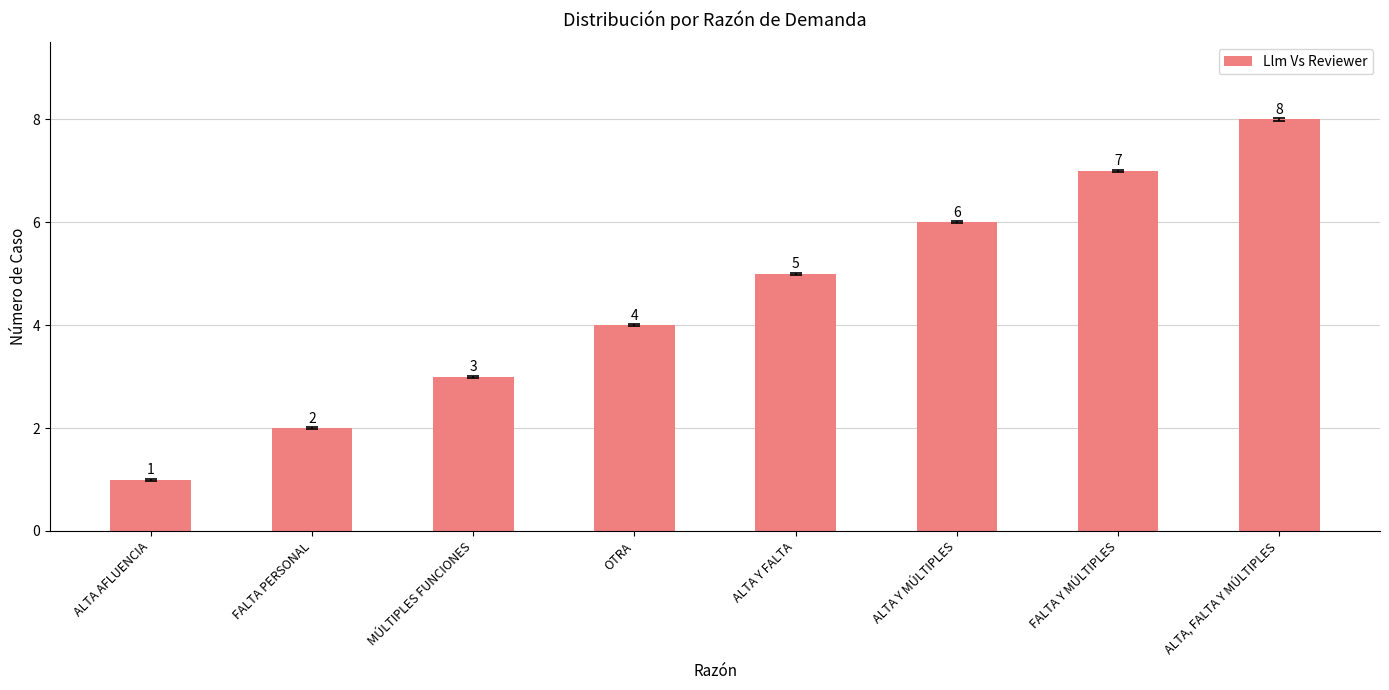

Does the chart contain stacked bars?

No